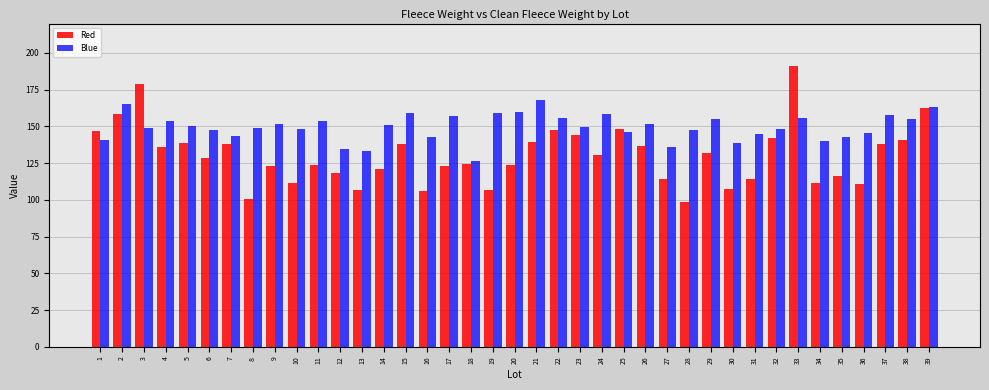

What is the difference between the highest and lowest values at 37?

19.8